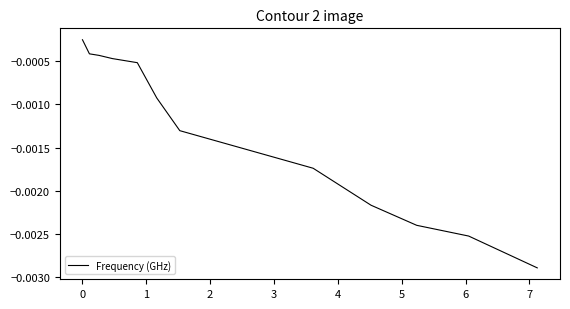

True or false: the data has more than 1 interior local peaks.

False